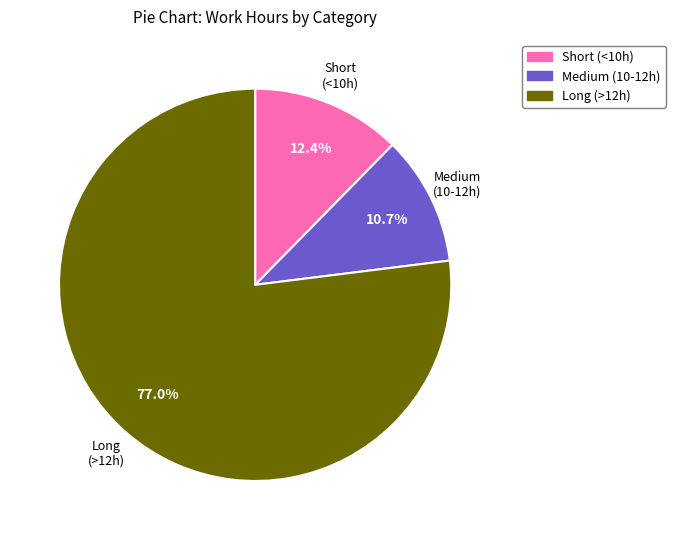

Approximately how many times larger is the value at Long (>12h) compared to Short (<10h)?

6.2